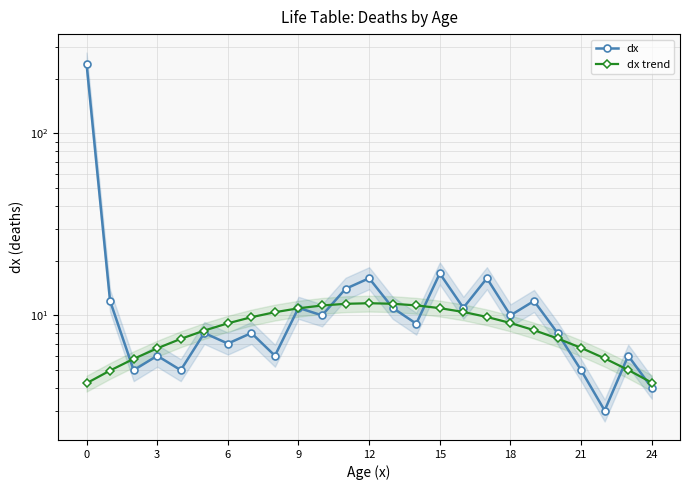

List the series in order of their peak value, highest first.

dx, dx trend